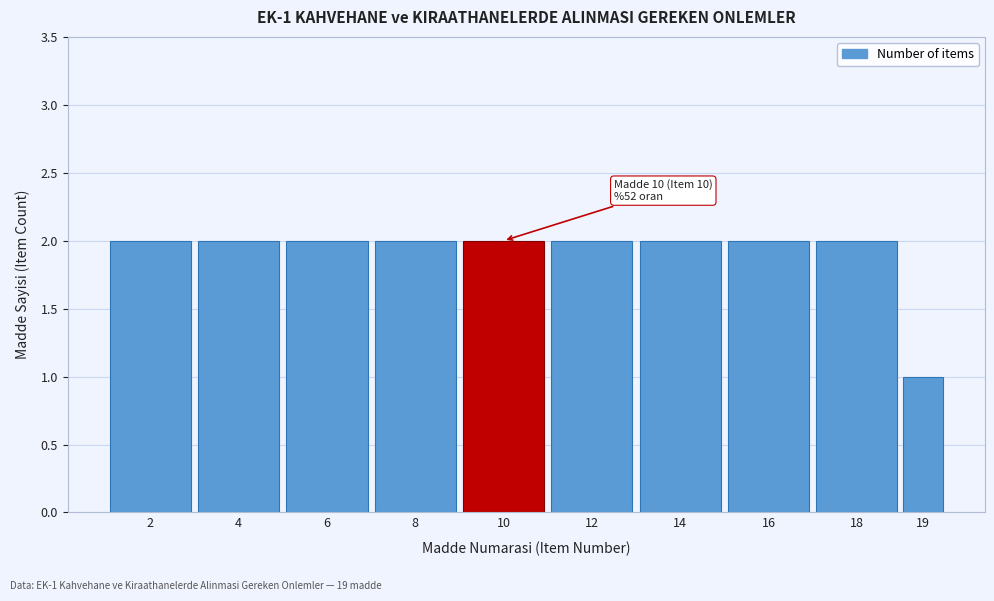

Reading left to right, transcribe all the data shown in this chart.

2=2	4=2	6=2	8=2	10=2	12=2	14=2	16=2	18=2	19=1